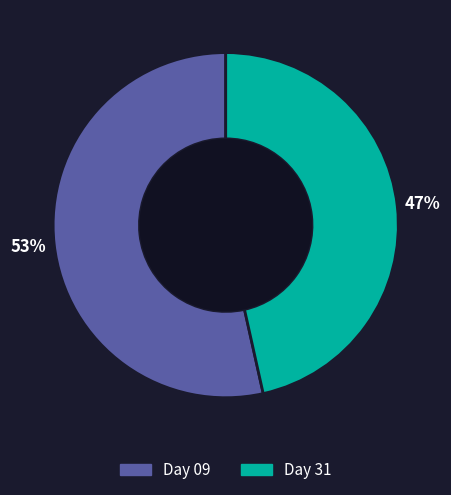

How many segments does this pie chart have?

2